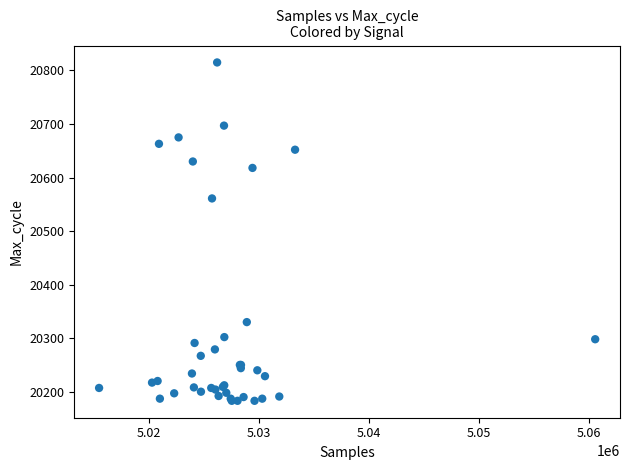

What Y value in the scatter plot is closest to 20499?

20561